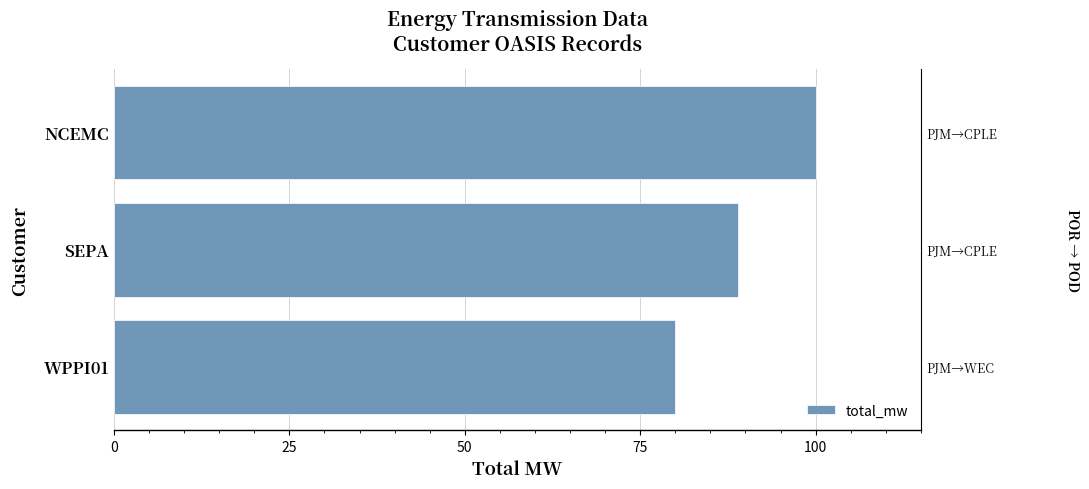

Are the bars horizontal?

Yes